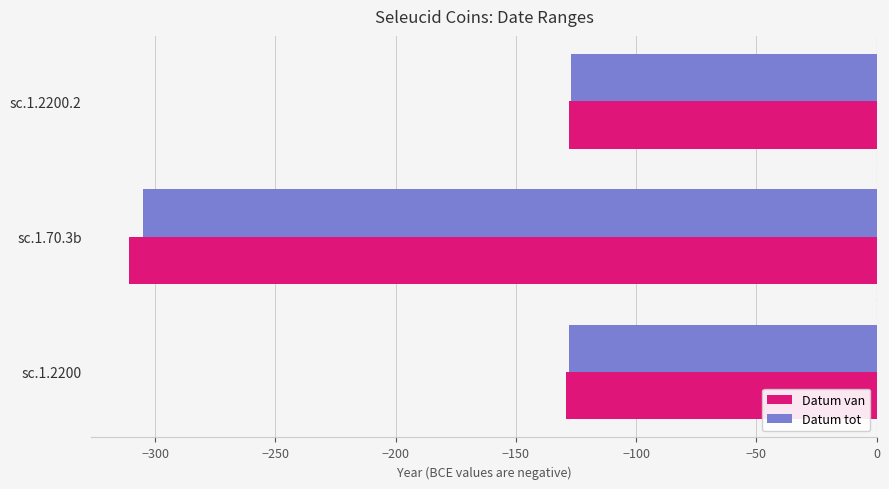

Which series has the largest total across all categories?

Datum tot